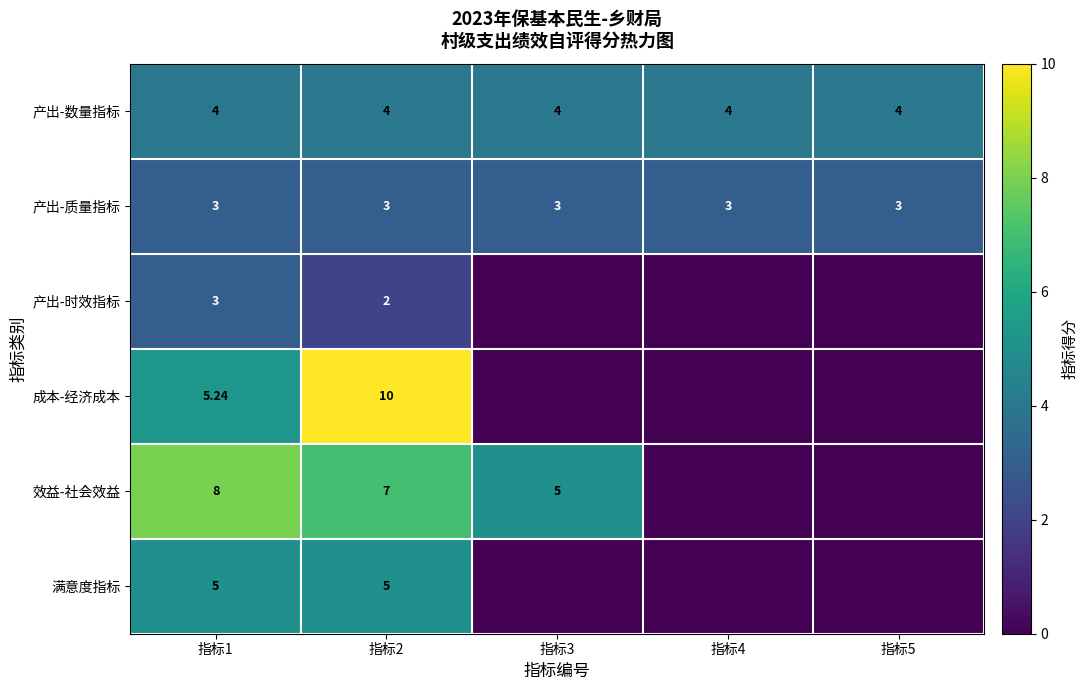

What is the maximum value for 效益-社会效益?

8.0